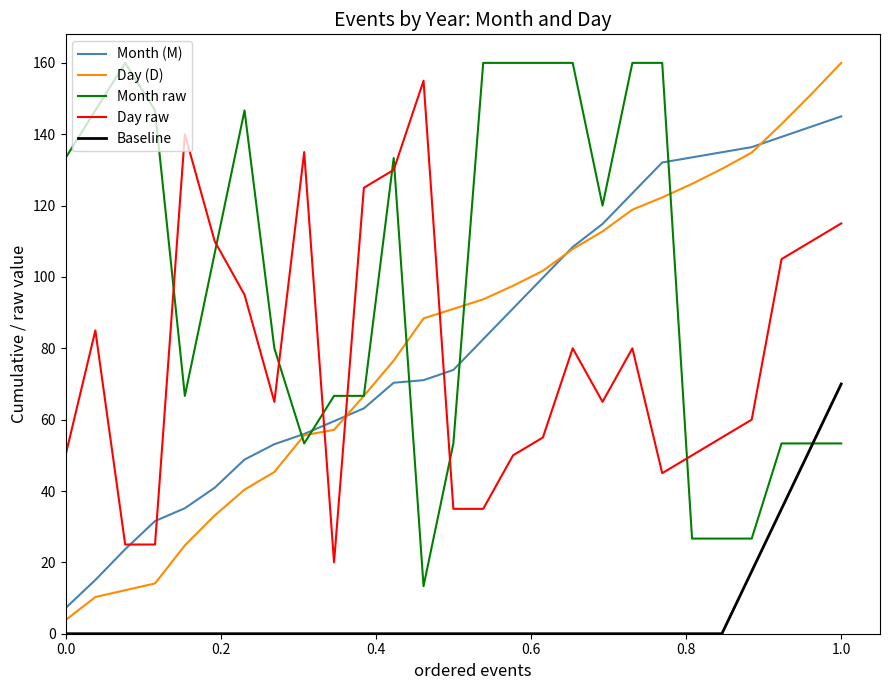

True or false: Baseline and Day (D) intersect in this chart.

False